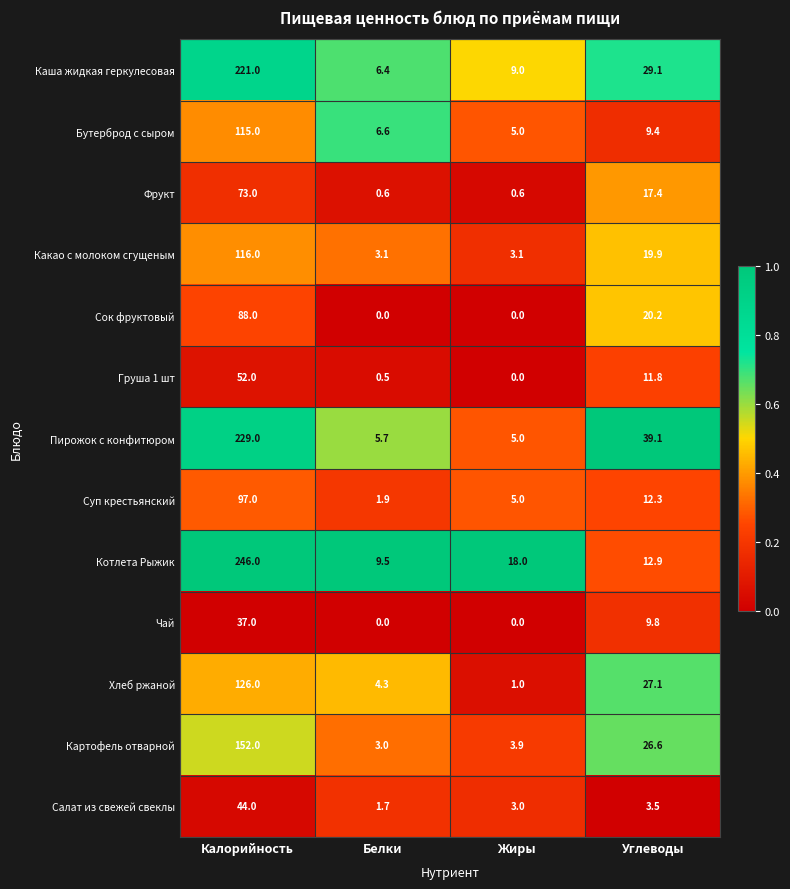

Is the value of Каша жидкая геркулесовая at Жиры greater than the value of Сок фруктовый at Углеводы?

No